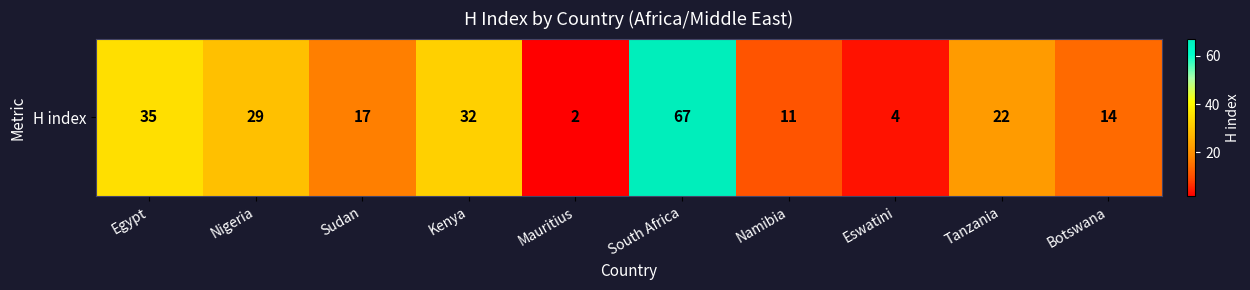

What is the sum of all values?

233